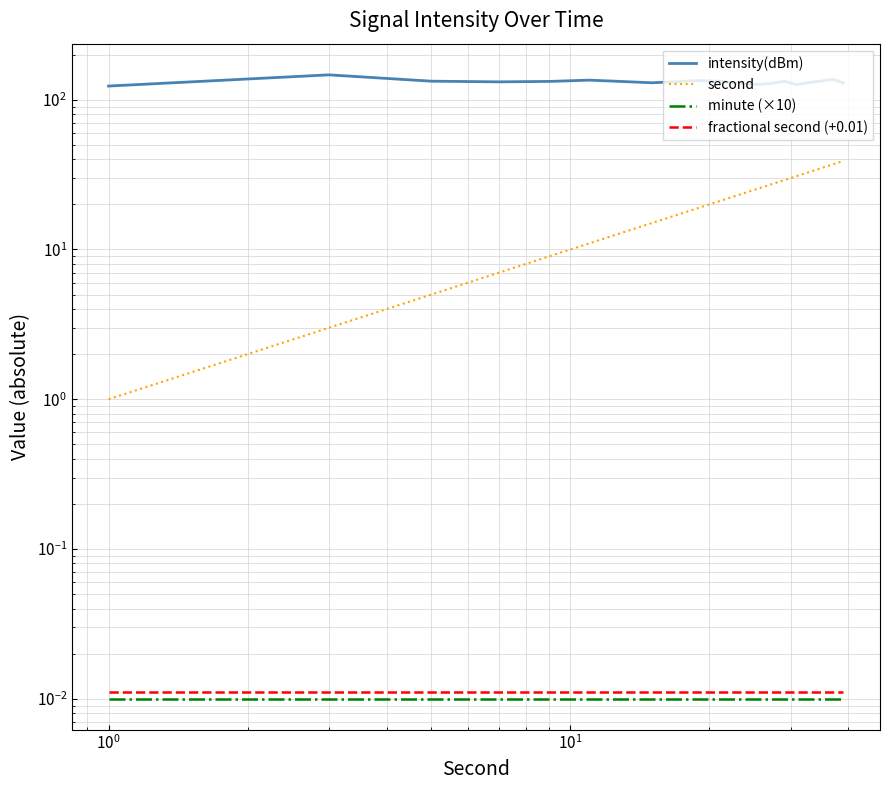

Where is fractional second (+0.01) nearest to the value 0?

$\mathdefault{10^{-2}}$